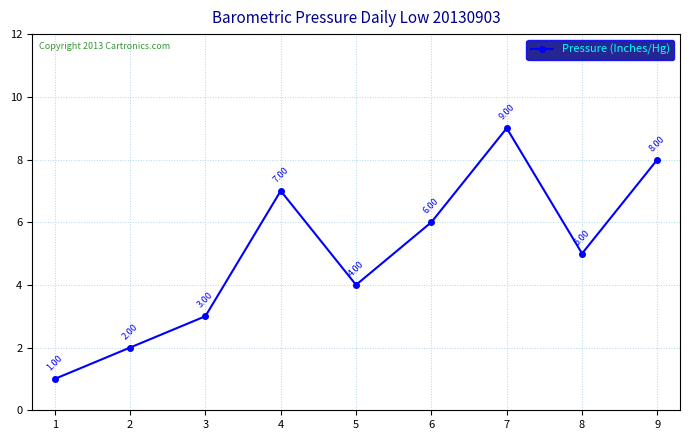

How many interior local valleys (lower than both neighbors) does the data have?

2